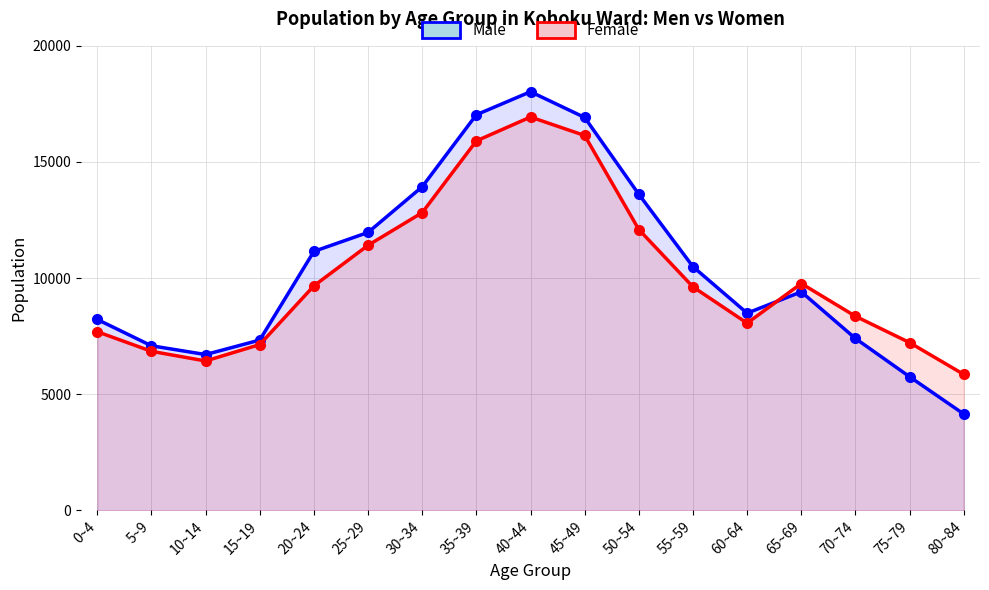

How many series are shown in this chart?

2